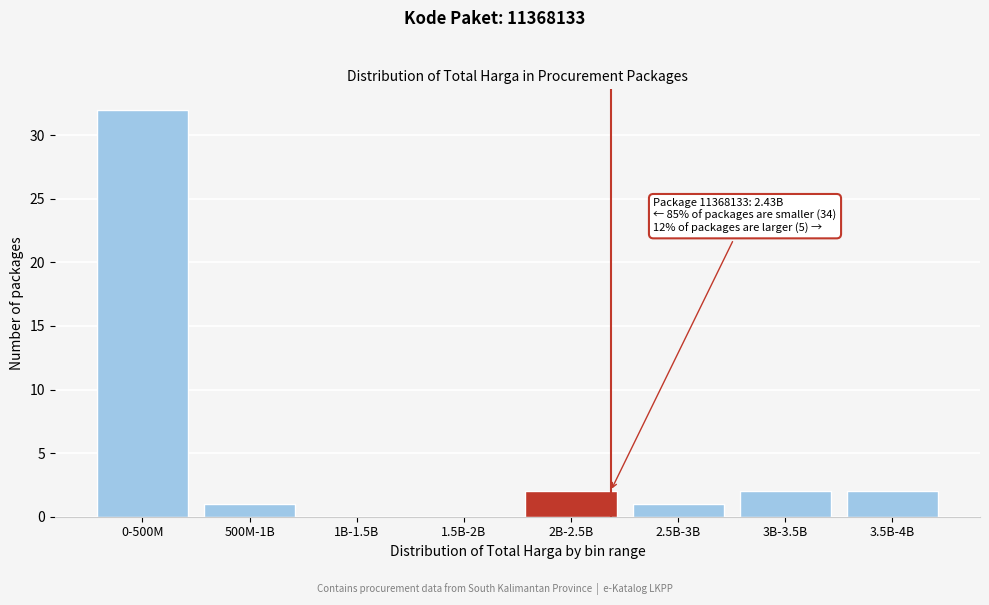

Reading right to left, transcribe all the data shown in this chart.

3.5B-4B=2	3B-3.5B=2	2.5B-3B=1	2B-2.5B=2	1.5B-2B=0	1B-1.5B=0	500M-1B=1	0-500M=32